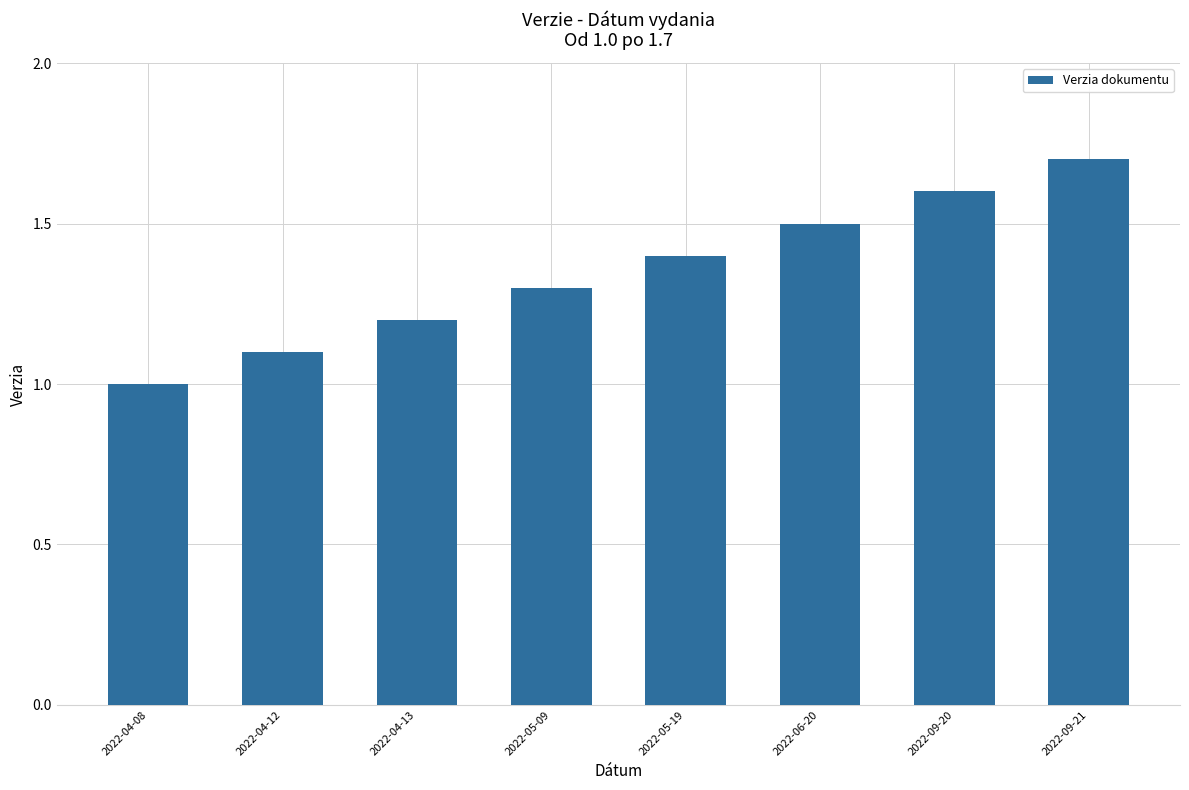

Which label corresponds to the largest value in the chart?

2022-09-21